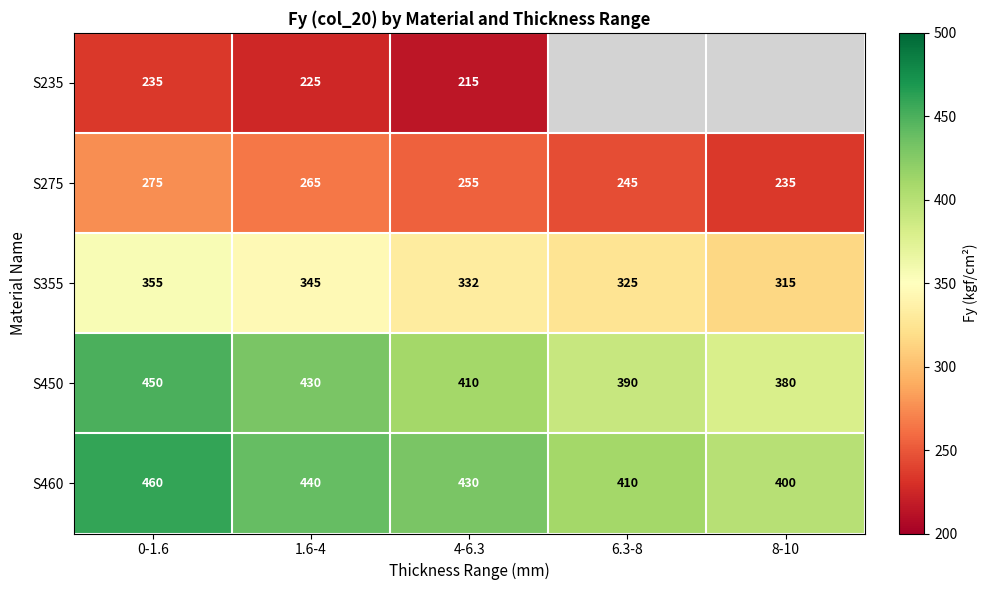

Where is S450 nearest to the value 415?

4-6.3